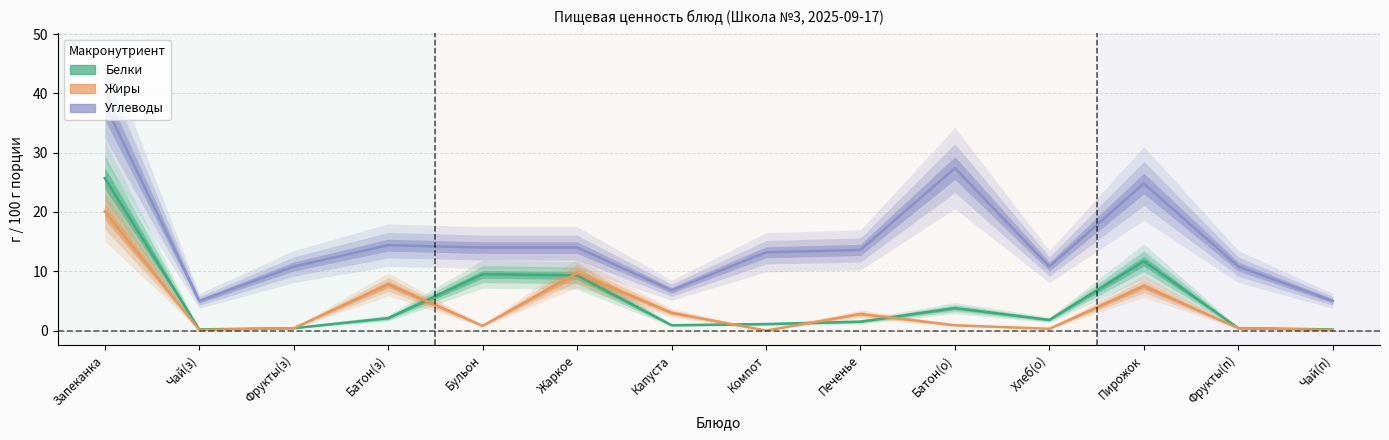

True or false: Белки has a value of 3.0 at Хлеб(о).

False